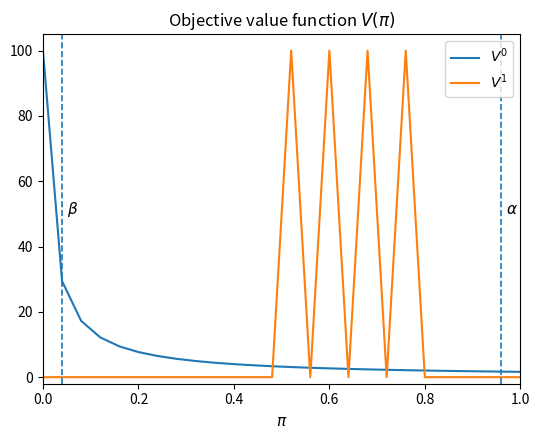

What are all the series names shown in the legend?

$V^0$, $V^1$